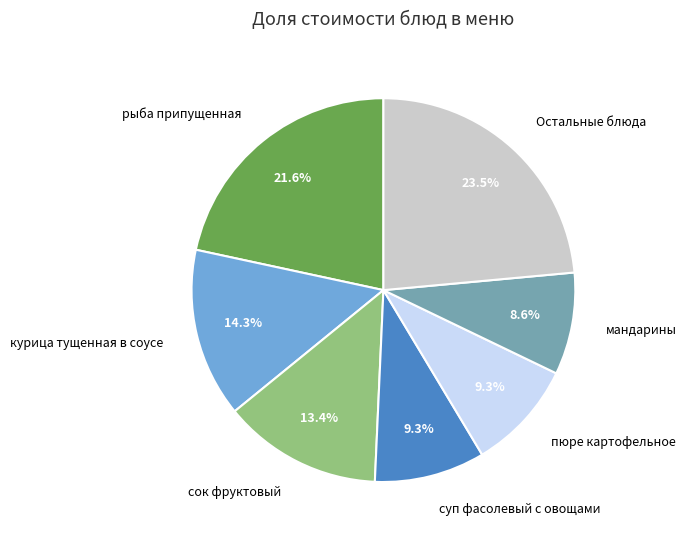

Is there any slice that represents more than half of the pie?

No